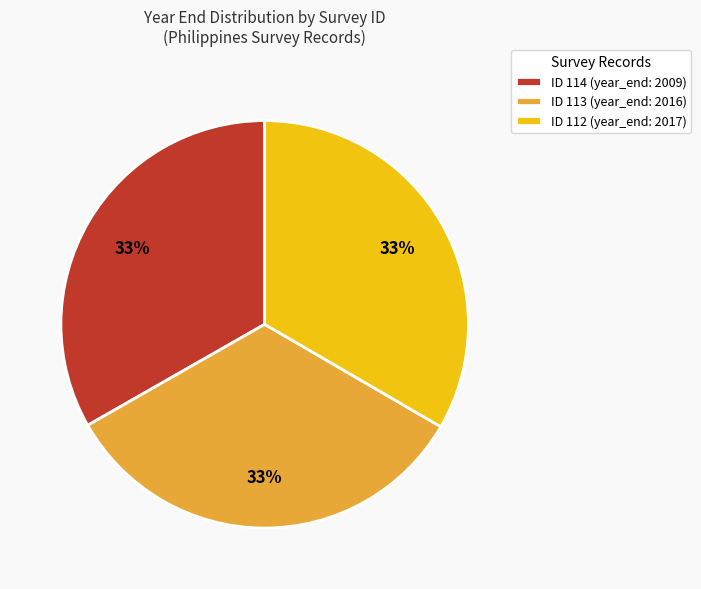

Is it true that ID 112 (year_end: 2017) is 28% of the pie?

False